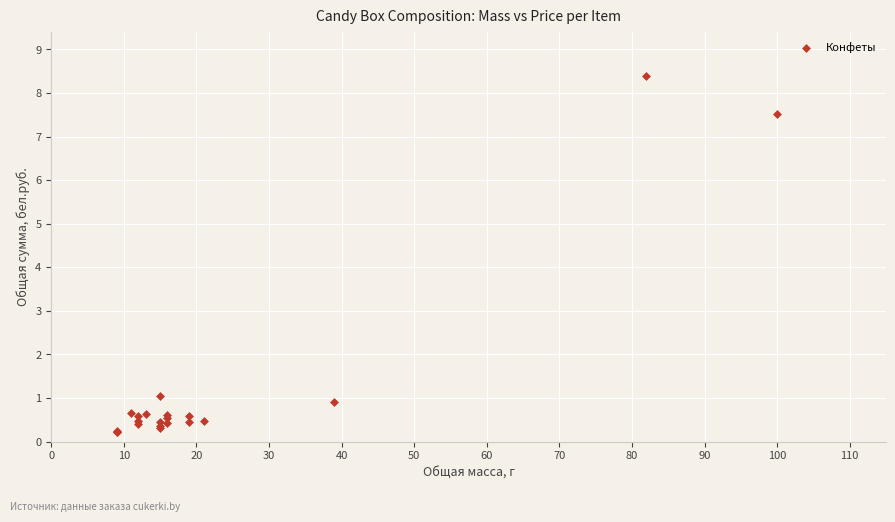

What Y value in the scatter plot is closest to 4?

1.1